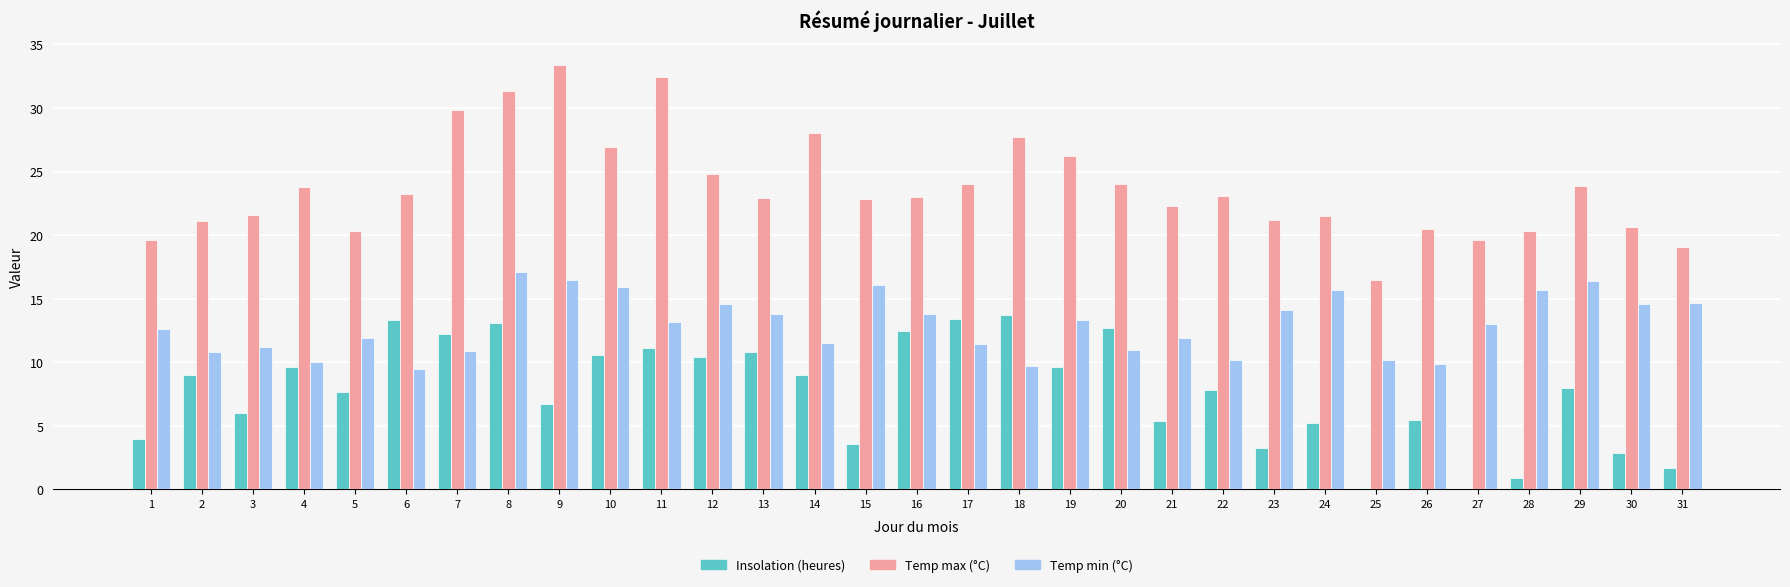

True or false: Temp max (°C) has a value of 22.8 at 15.

True